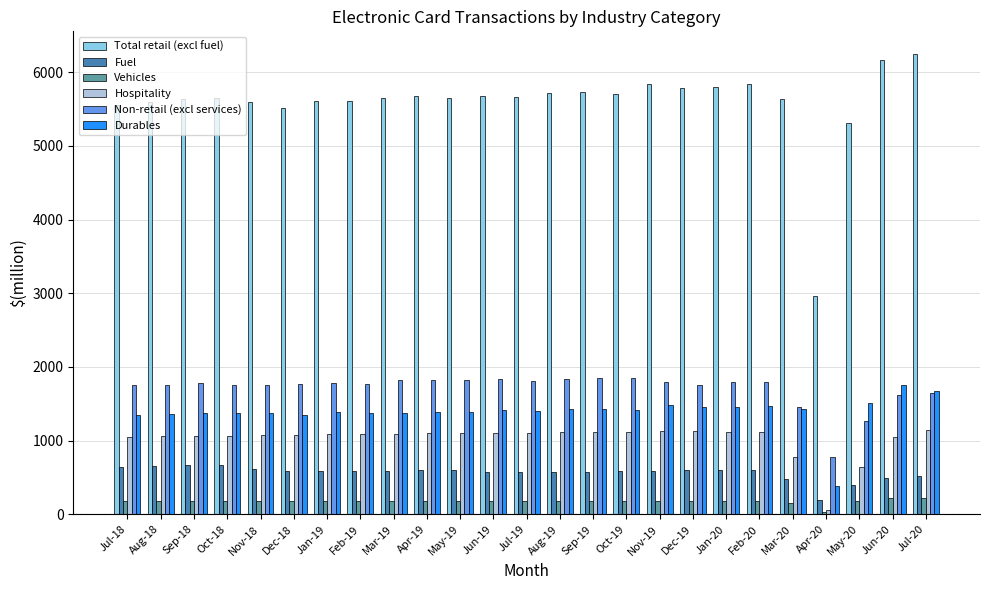

What is the difference between the maximum and minimum values in the Vehicles series?

190